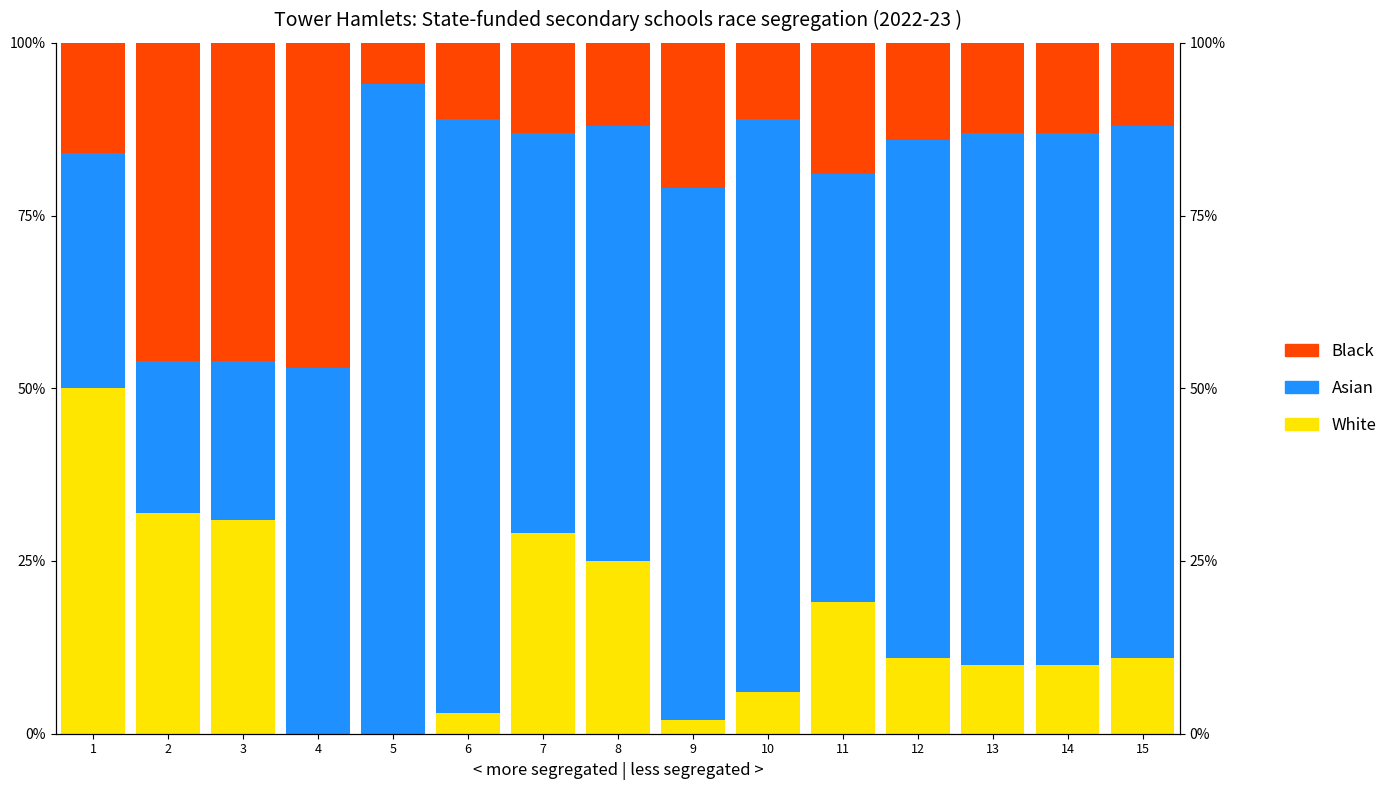

Is the value of Black at 6 greater than the value of White at 11?

No